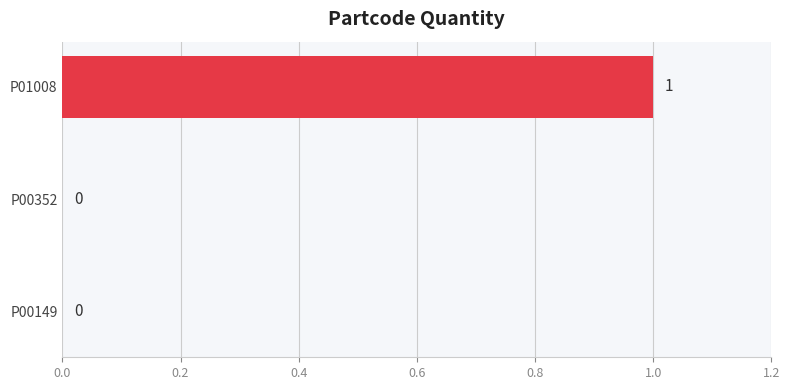

How many distinct data groups are displayed?

1